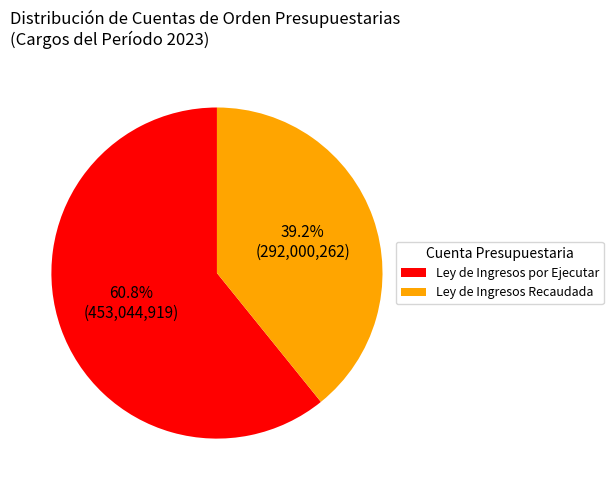

Does any single category account for the majority?

Yes